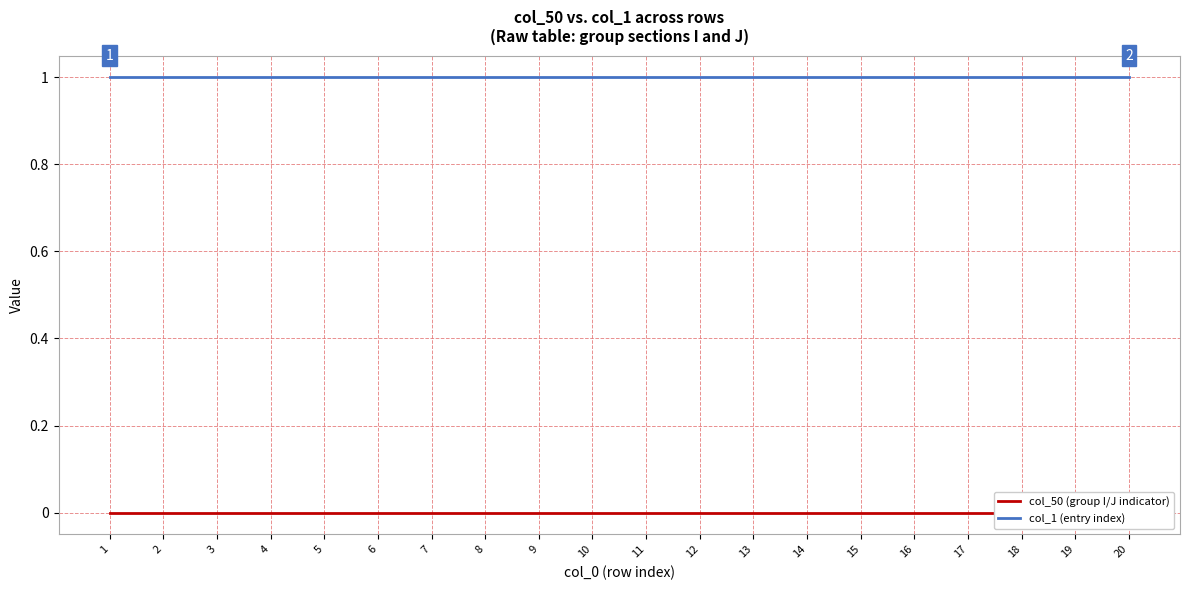

List the labels in order of col_50 (group I/J indicator) value, smallest first.

1, 2, 3, 4, 5, 6, 7, 8, 9, 10, 11, 12, 13, 14, 15, 16, 17, 18, 19, 20